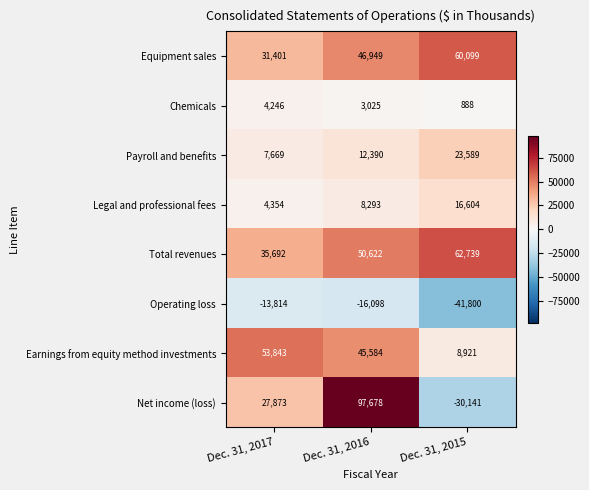

Reading right to left, list all the values displayed in this chart.

Equipment sales: Dec. 31, 2015=60099	Dec. 31, 2016=46949	Dec. 31, 2017=31401
Chemicals: Dec. 31, 2015=888	Dec. 31, 2016=3025	Dec. 31, 2017=4246
Payroll and benefits: Dec. 31, 2015=23589	Dec. 31, 2016=12390	Dec. 31, 2017=7669
Legal and professional fees: Dec. 31, 2015=16604	Dec. 31, 2016=8293	Dec. 31, 2017=4354
Total revenues: Dec. 31, 2015=62739	Dec. 31, 2016=50622	Dec. 31, 2017=35692
Operating loss: Dec. 31, 2015=-41800	Dec. 31, 2016=-16098	Dec. 31, 2017=-13814
Earnings from equity method investments: Dec. 31, 2015=8921	Dec. 31, 2016=45584	Dec. 31, 2017=53843
Net income (loss): Dec. 31, 2015=-30141	Dec. 31, 2016=97678	Dec. 31, 2017=27873